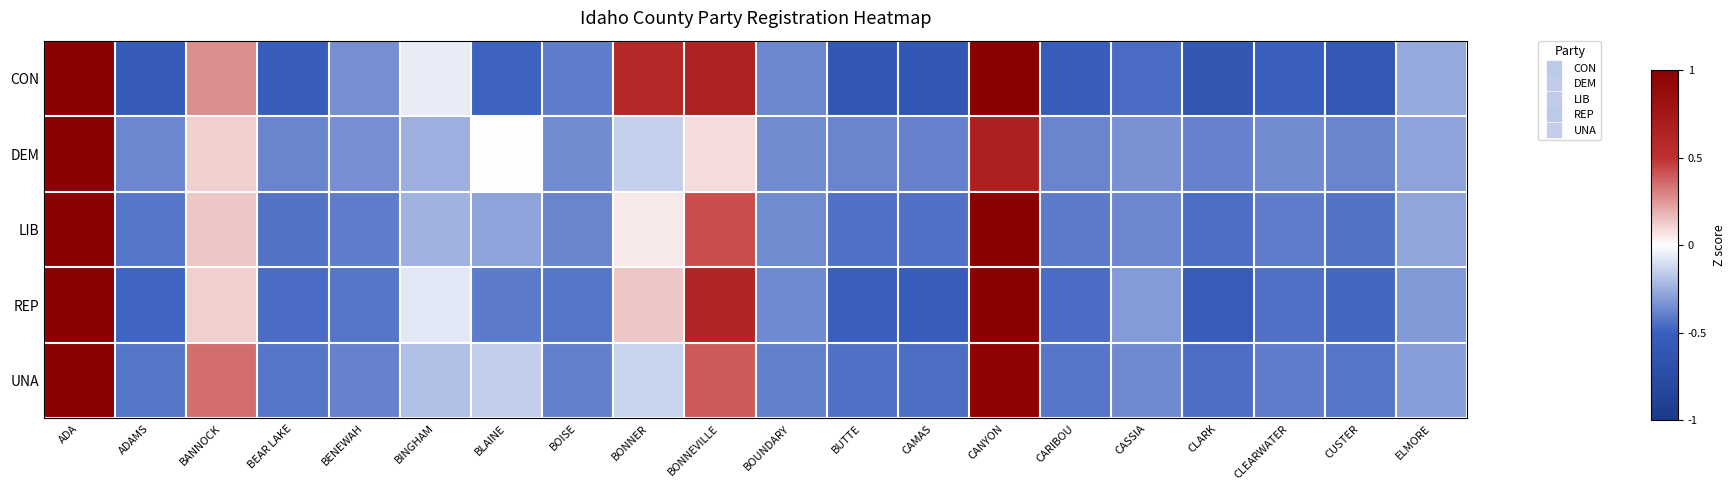

What is the total value across all series at BINGHAM?

-0.8